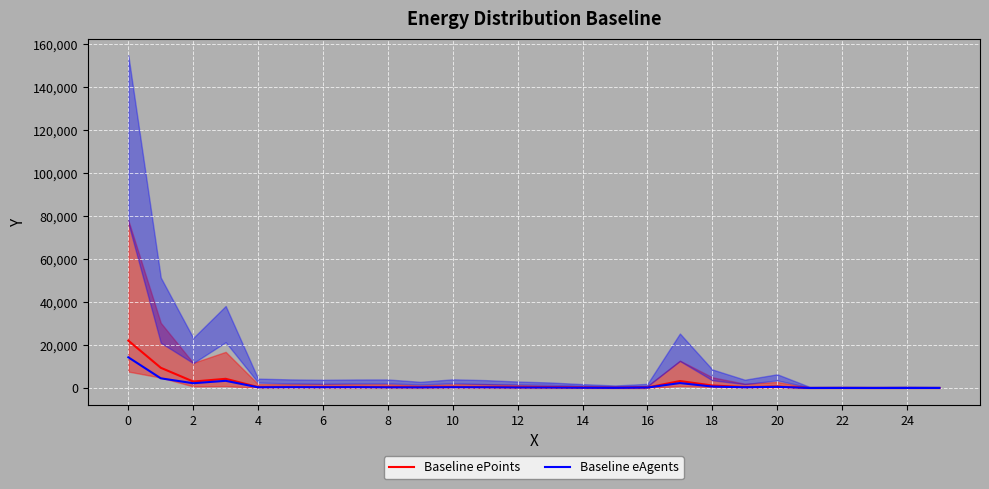

How many interior local valleys does the Baseline ePoints series have?

8